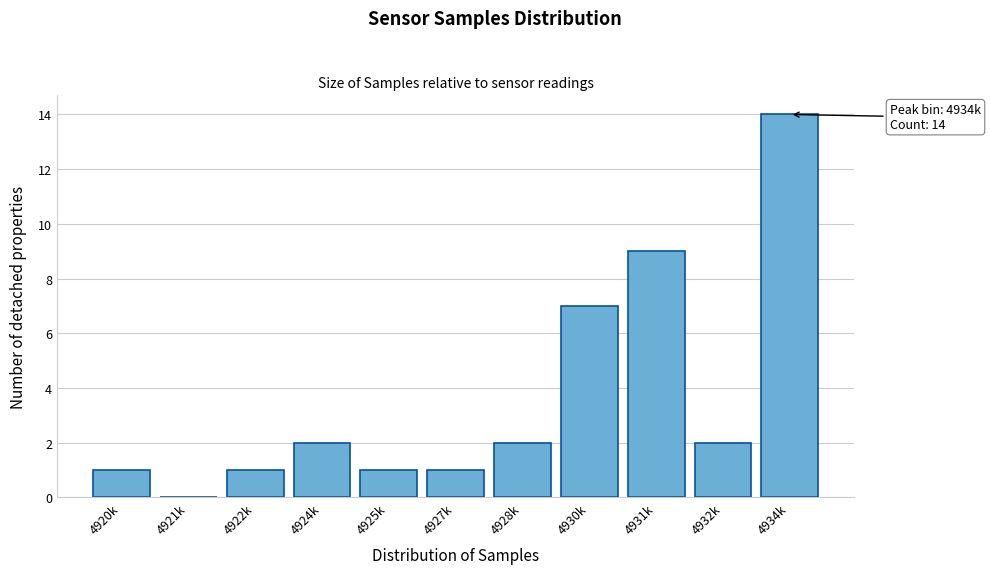

Reading left to right, extract all data points from this chart.

4920k=1	4921k=0	4922k=1	4924k=2	4925k=1	4927k=1	4928k=2	4930k=7	4931k=9	4932k=2	4934k=14